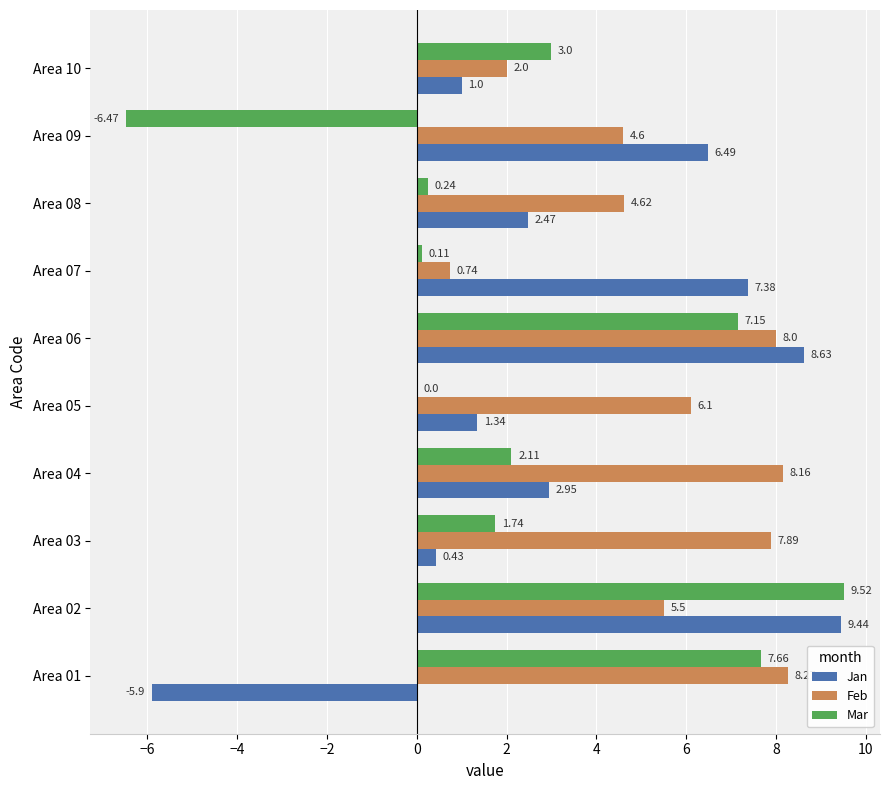

What is the sum of all Mar values?

25.1